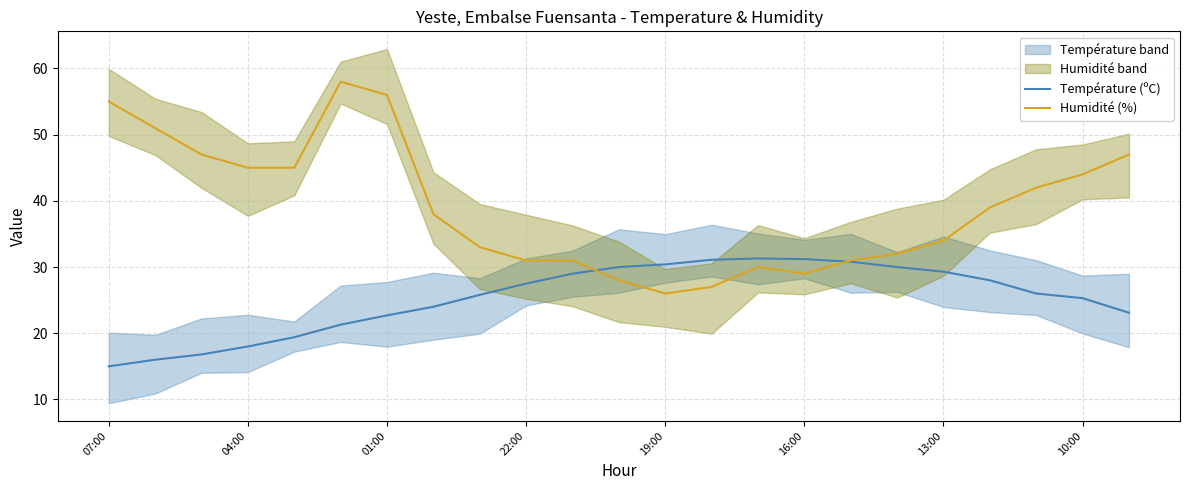

Is it true that Température (ºC) equals 14.8 at 16:00?

False